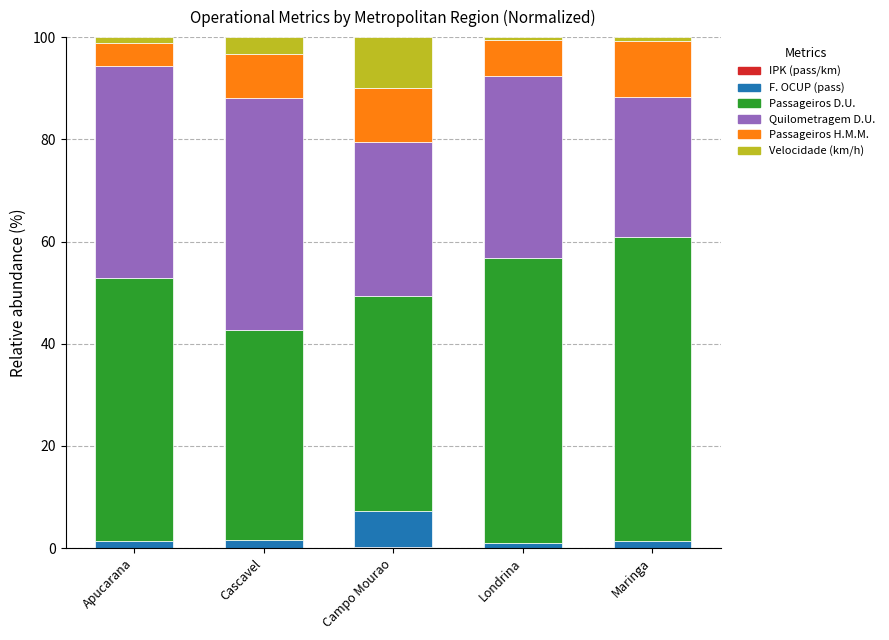

Count the number of categories in the chart.

5